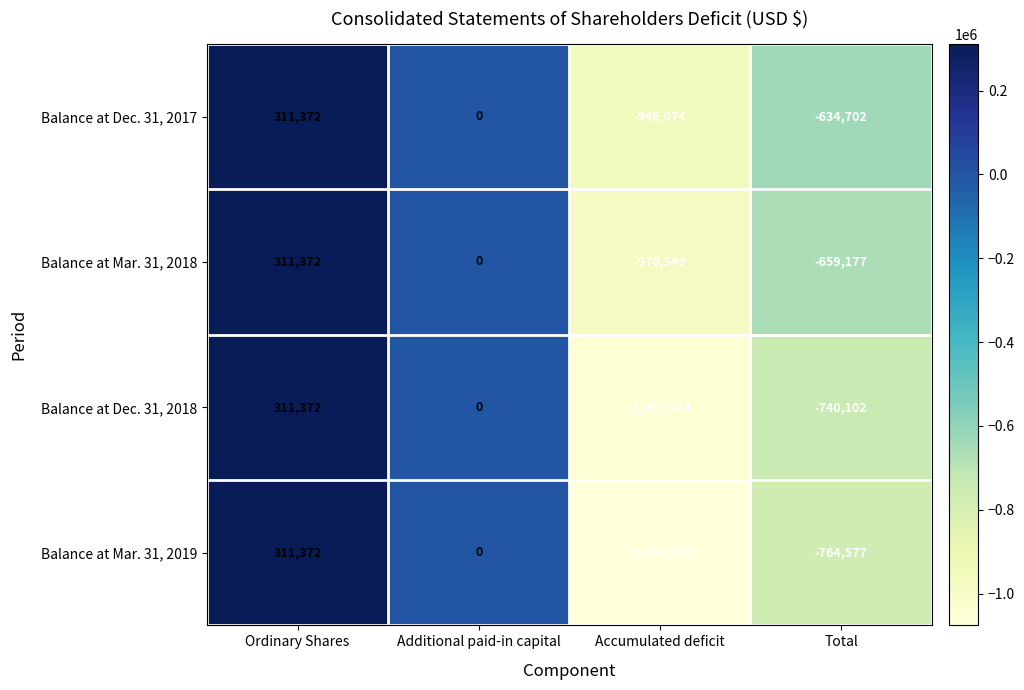

What is the maximum value for Balance at Mar. 31, 2019?

311372